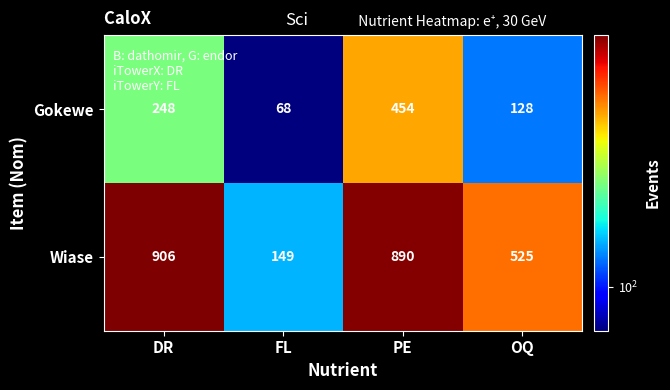

The Wiase series shows 1211 at PE. True or false?

False